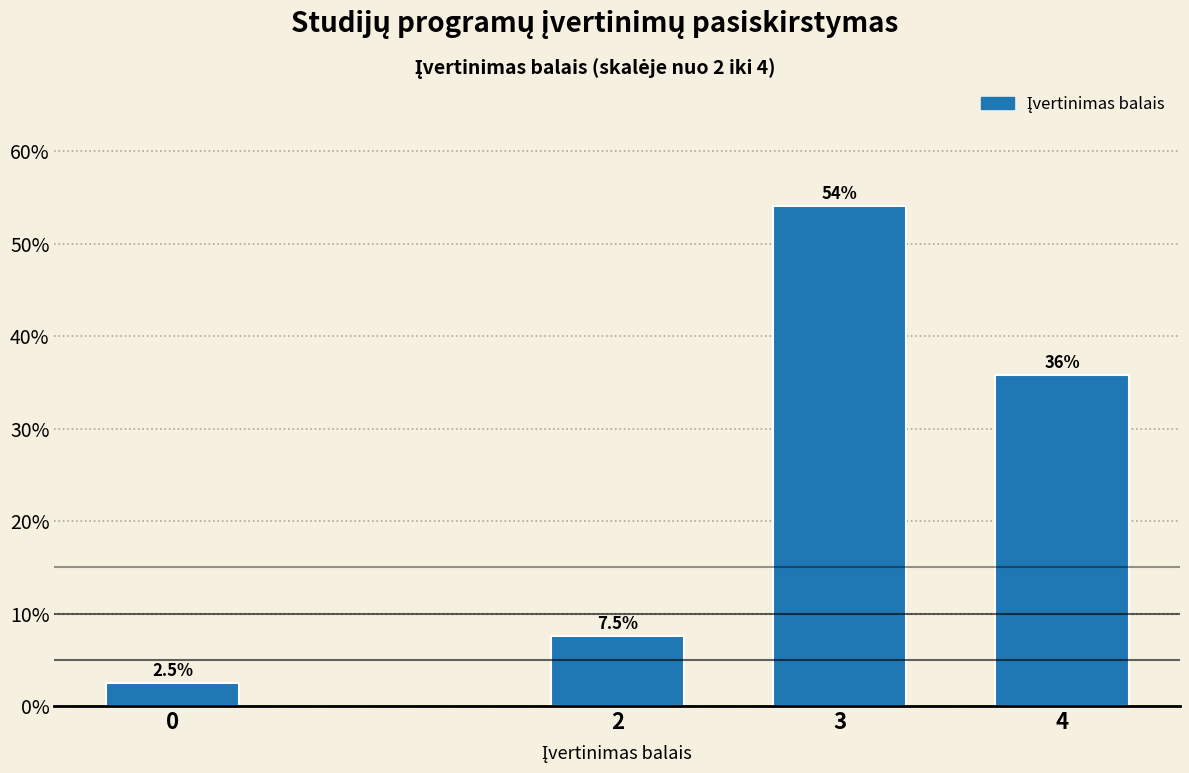

Reading left to right, what are all the values shown in this chart?

0=2.5	2=7.5	3=54.1	4=35.8